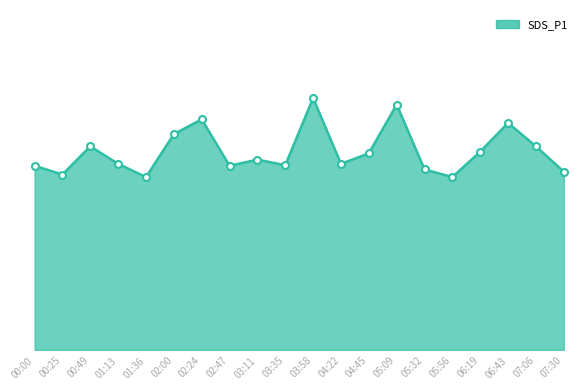

Rank the categories by value from highest to lowest.

03:58, 05:09, 02:24, 06:43, 02:00, 00:49, 07:06, 06:19, 04:45, 03:11, 01:13, 04:22, 03:35, 00:00, 02:47, 05:32, 07:30, 00:25, 01:36, 05:56